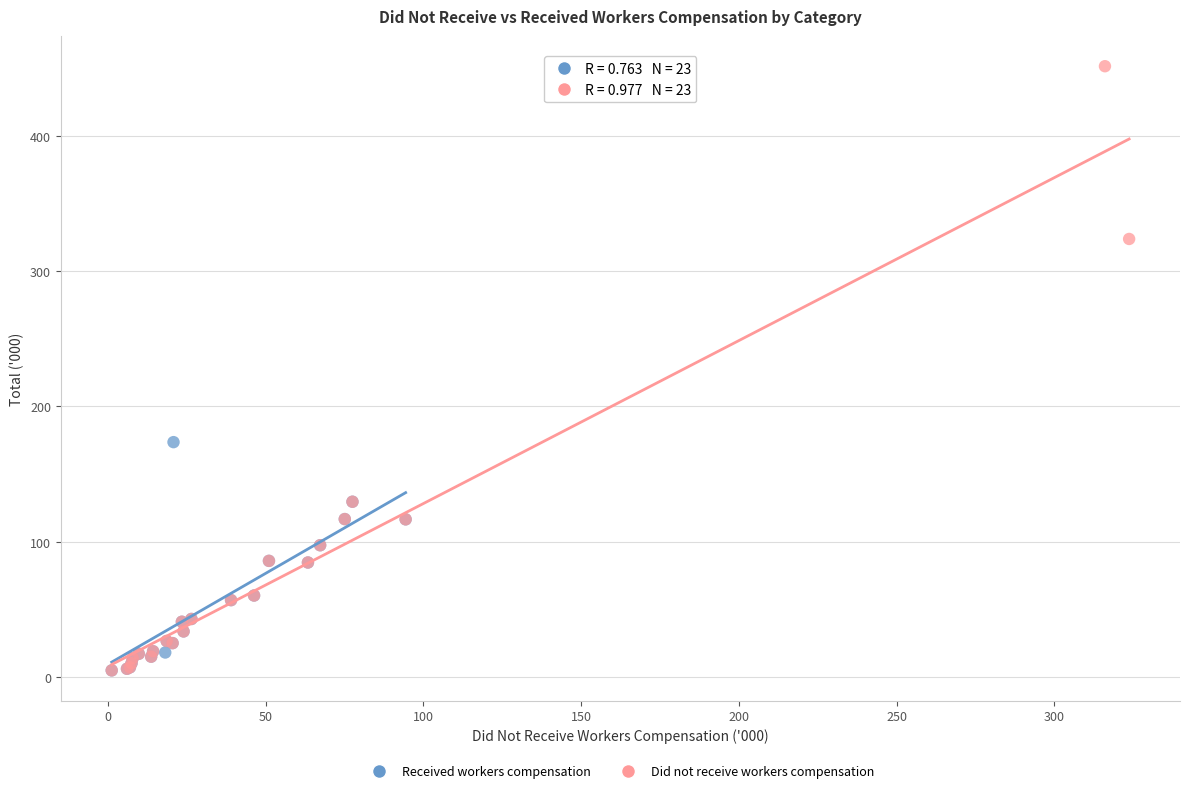

Which series has the largest Y range (max minus min)?

Did not receive workers compensation